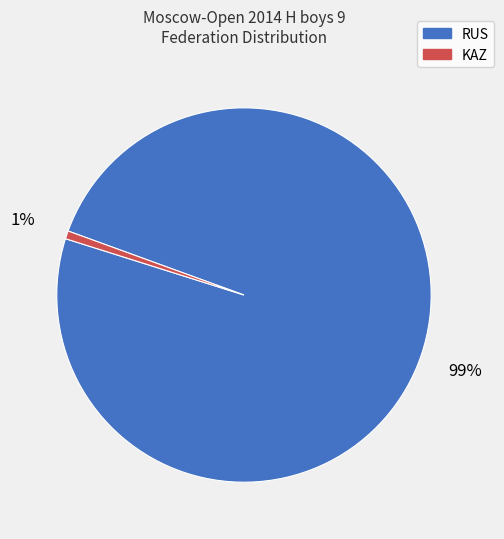

Is it true that KAZ is 11% of the pie?

False